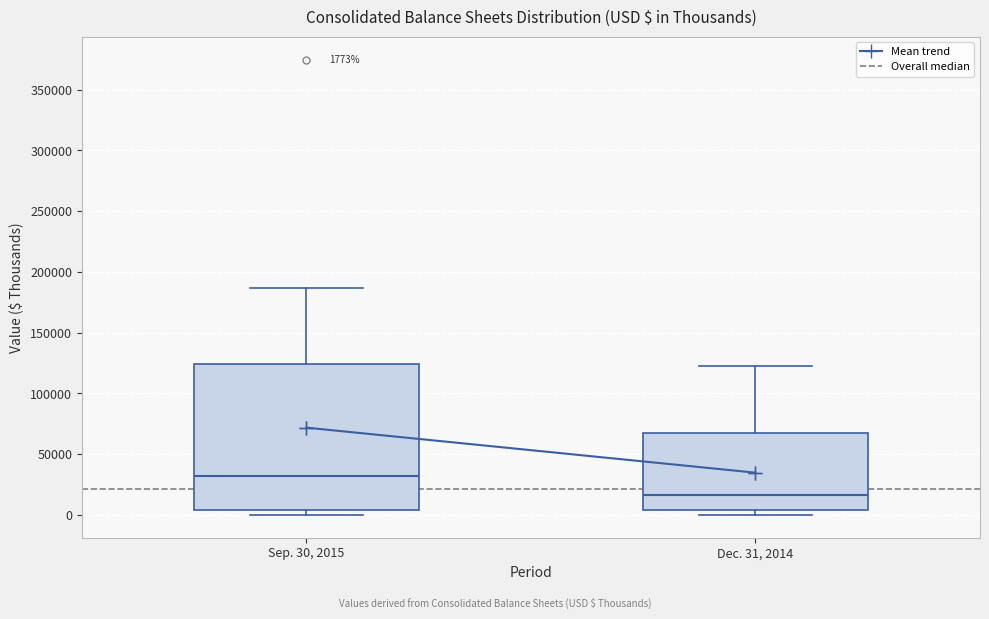

Which box's median line is the lowest?

Dec. 31, 2014